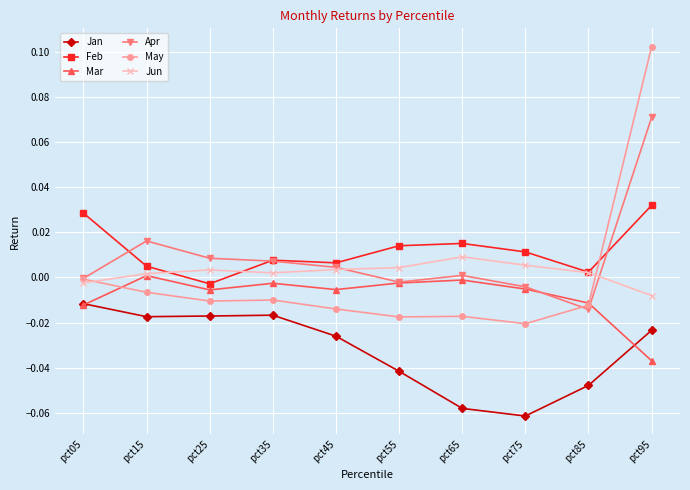

Which series has the widest spread of values?

May